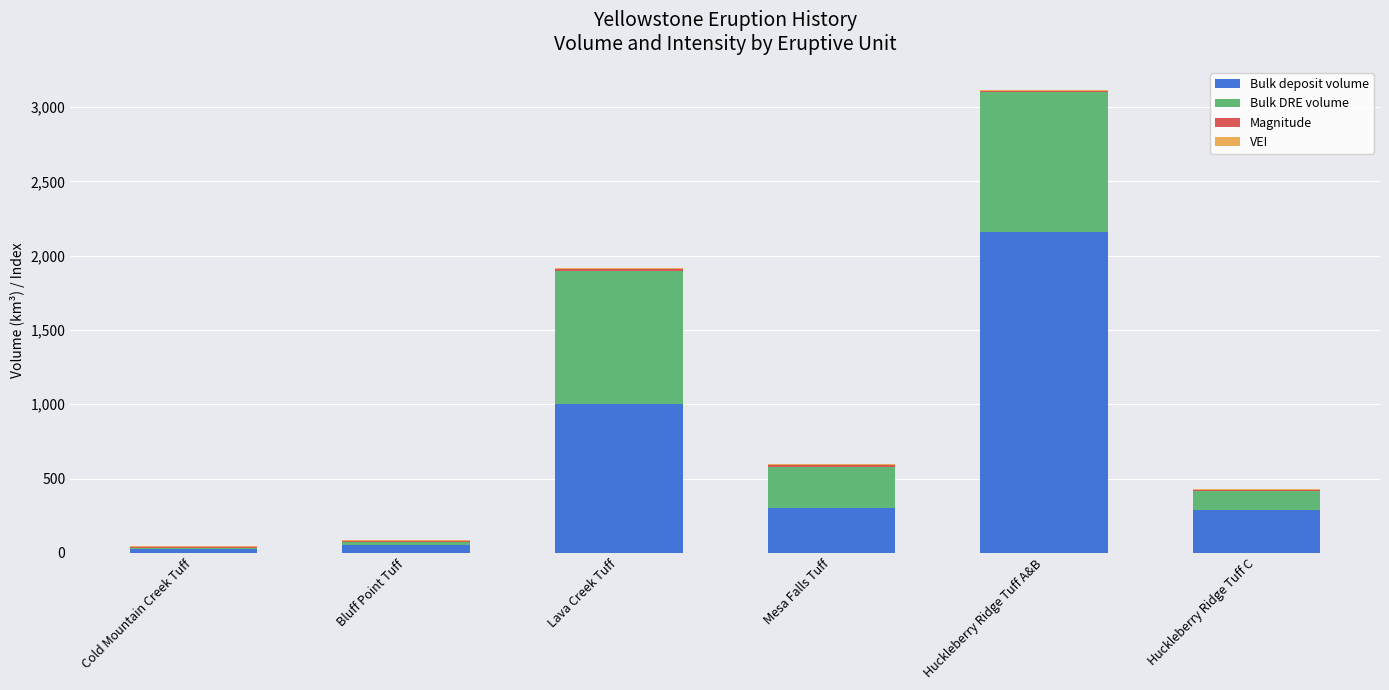

At which label is Bulk deposit volume closest to 1091?

Lava Creek Tuff